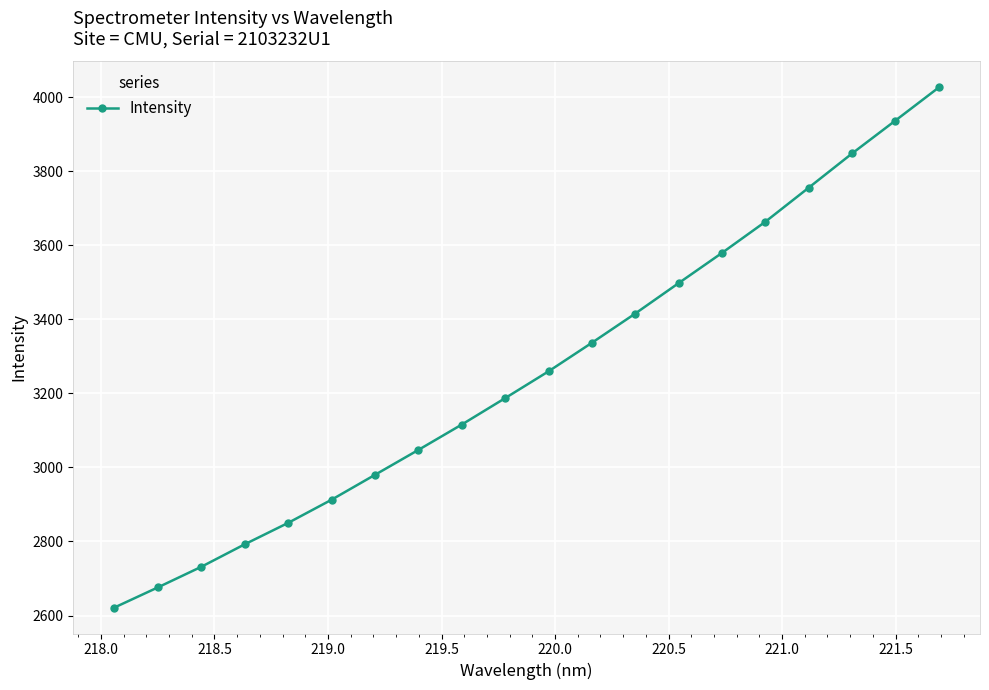

What is the value of the 7th point from the left?

2979.9